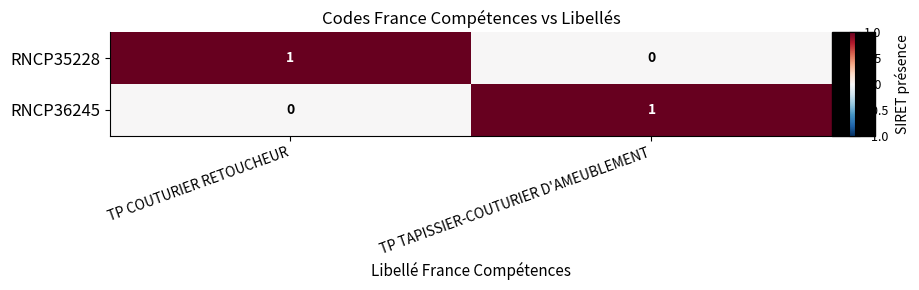

Is the value of RNCP36245 at TP COUTURIER RETOUCHEUR greater than the value of RNCP35228 at TP COUTURIER RETOUCHEUR?

No